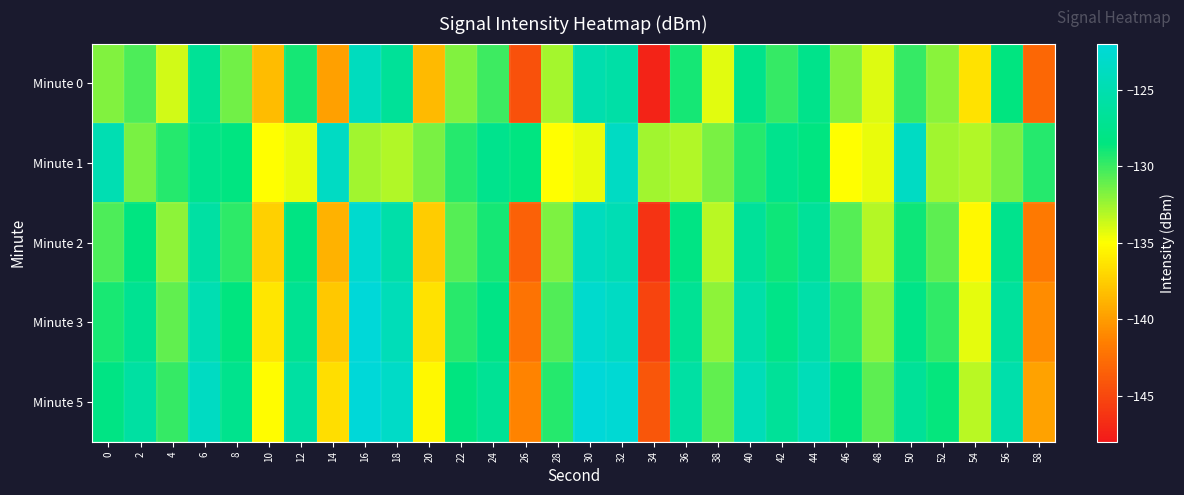

Count the number of categories in the chart.

30